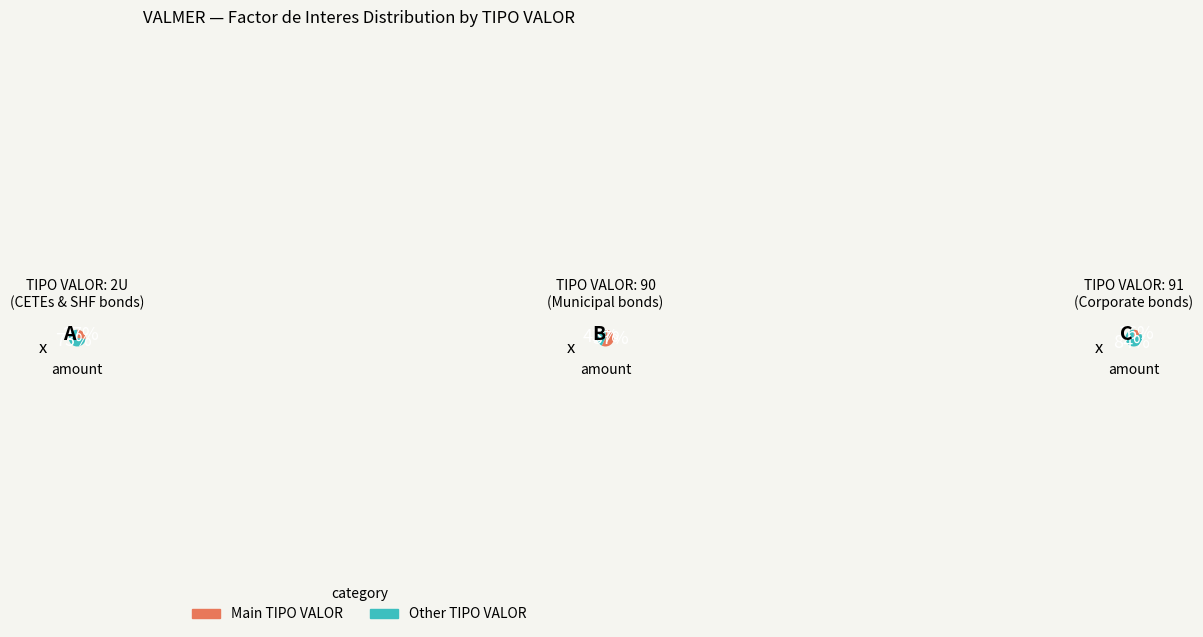

What percentage is NOT represented by CBIC009?

85.9%